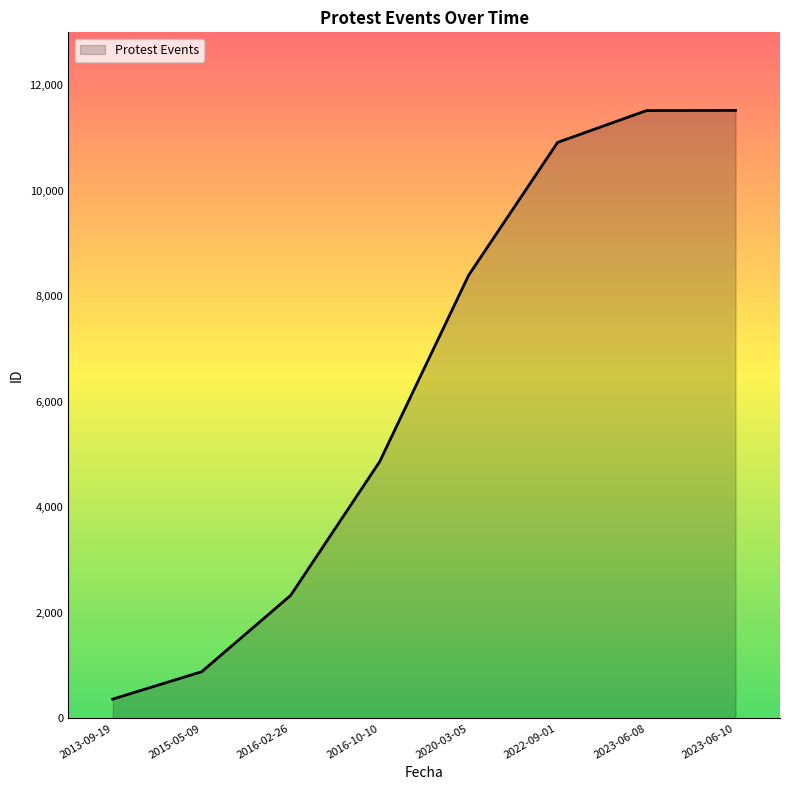

What is the average value?

6348